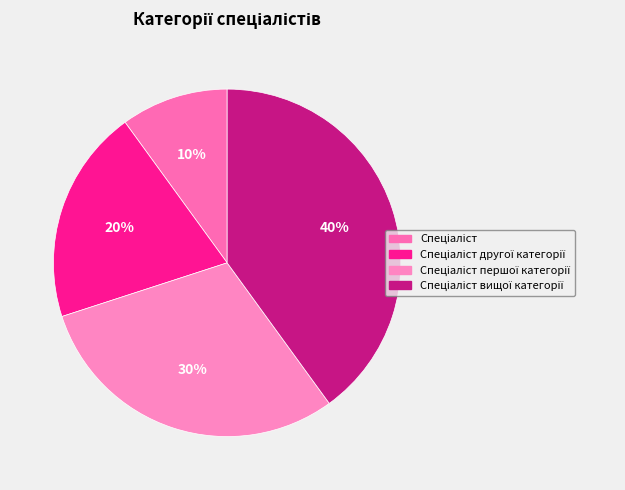

How many slices are in this pie chart?

4